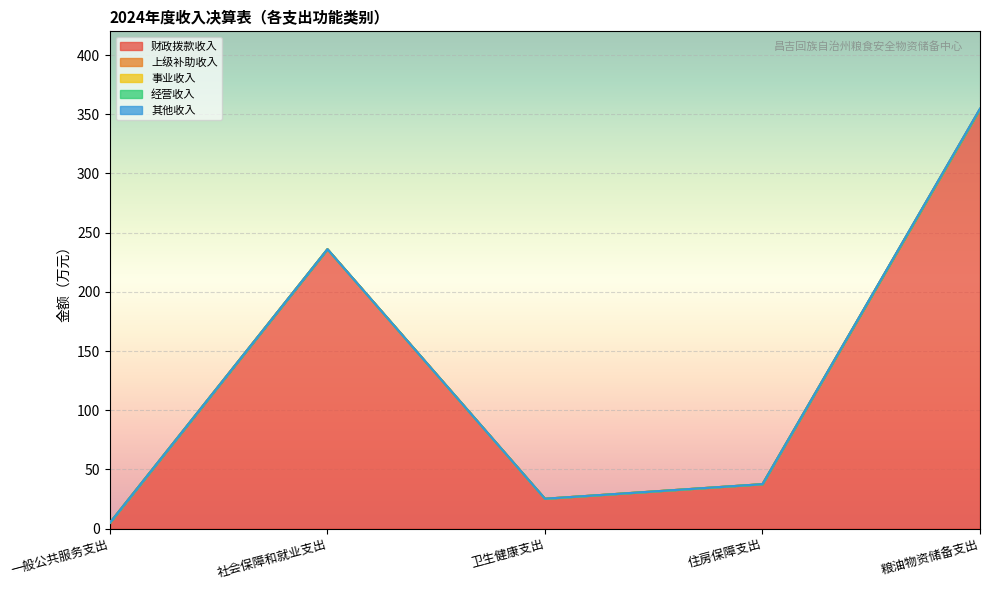

Where is 财政拨款收入 nearest to the value 179?

社会保障和就业支出